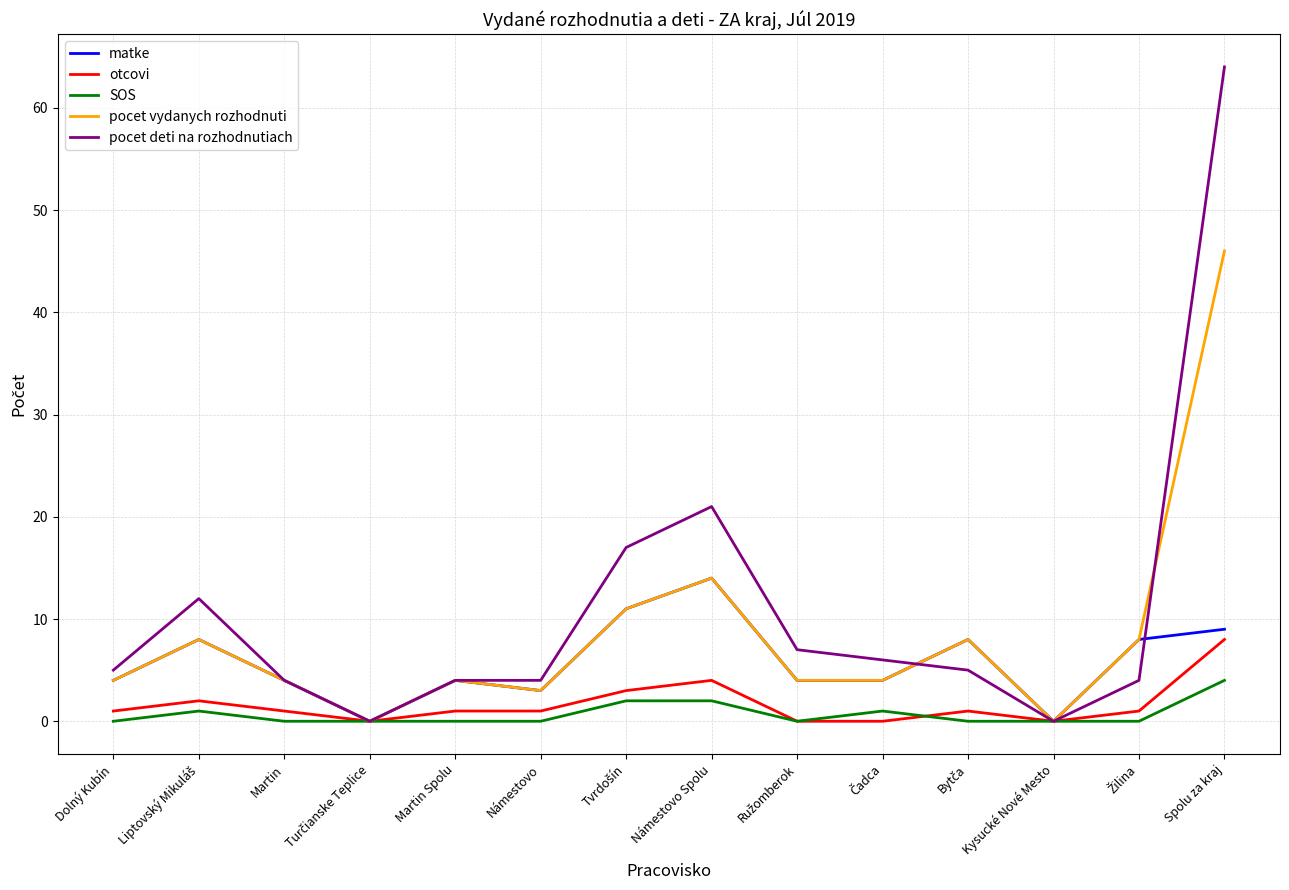

Rank the series by their maximum value, from highest to lowest.

pocet deti na rozhodnutiach, pocet vydanych rozhodnuti, matke, otcovi, SOS